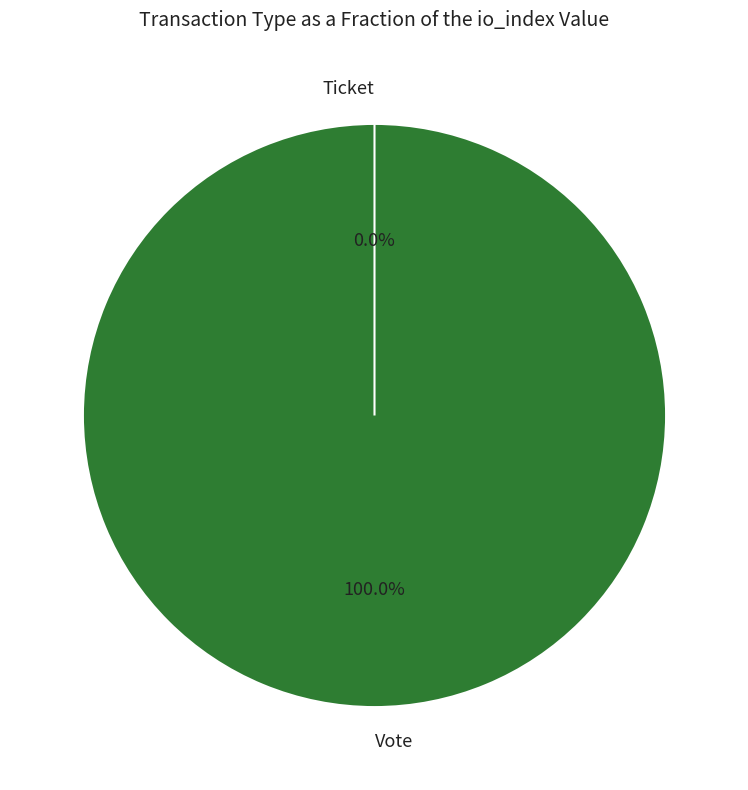

Is there a majority slice in this chart?

Yes